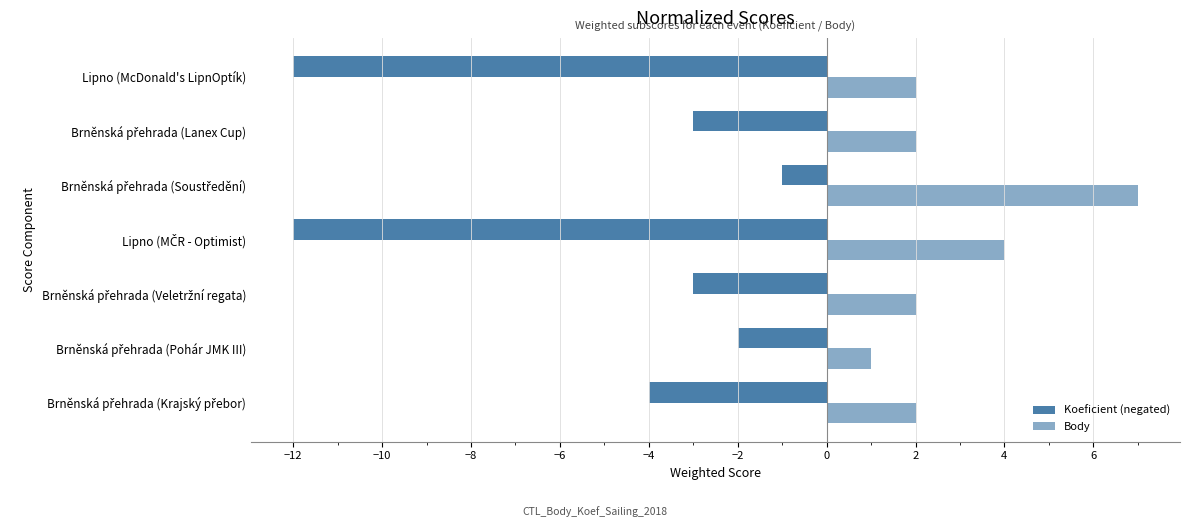

Rank the series by their average value, from lowest to highest.

Koeficient (negated), Body